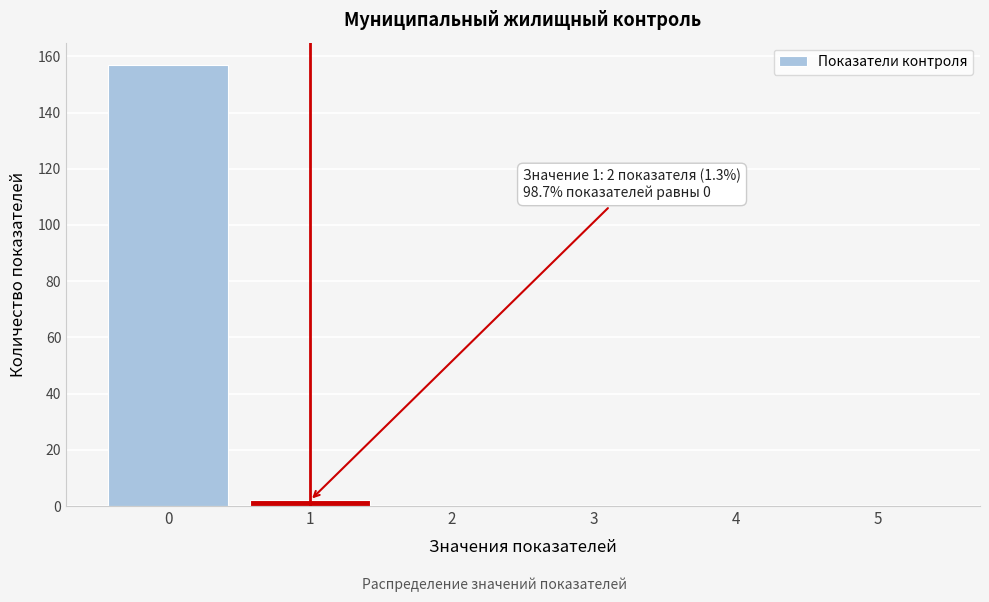

Which range on the x-axis has the tallest bar?

-0.5 to 0.5